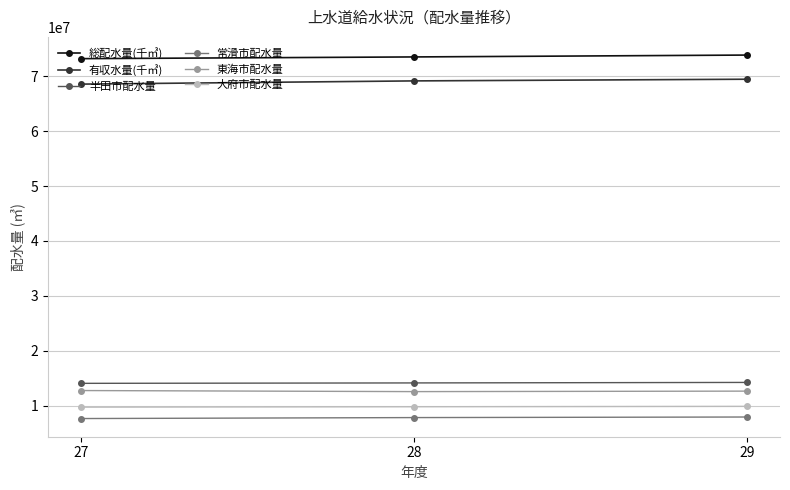

How many 有収水量(千㎥) values are between 68536168 and 69426005?

3